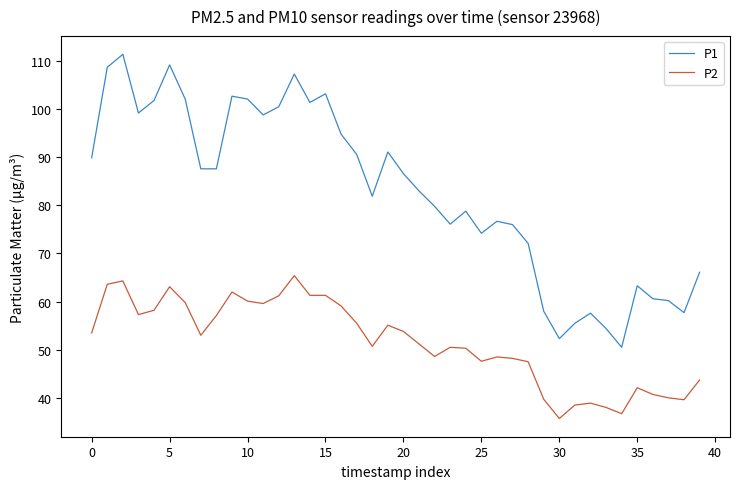

True or false: P2 and P1 cross at least once.

False